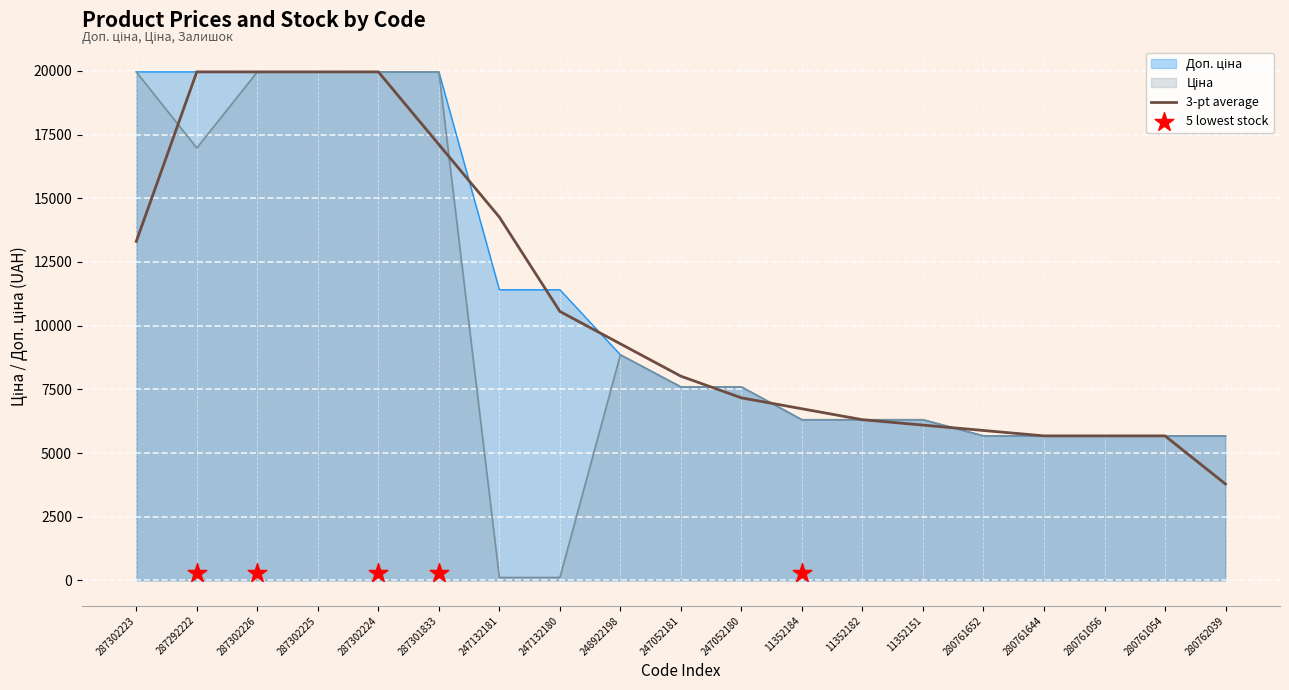

What are all the series names shown in the legend?

Доп. ціна, Ціна